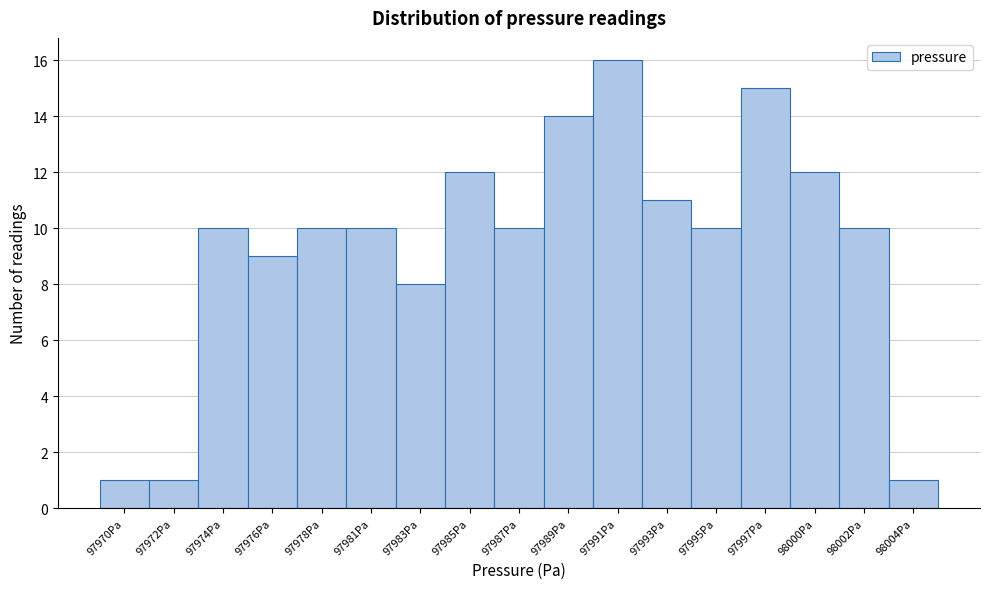

Reading left to right, extract all data points from this chart.

1	1	10	9	10	10	8	12	10	14	16	11	10	15	12	10	1